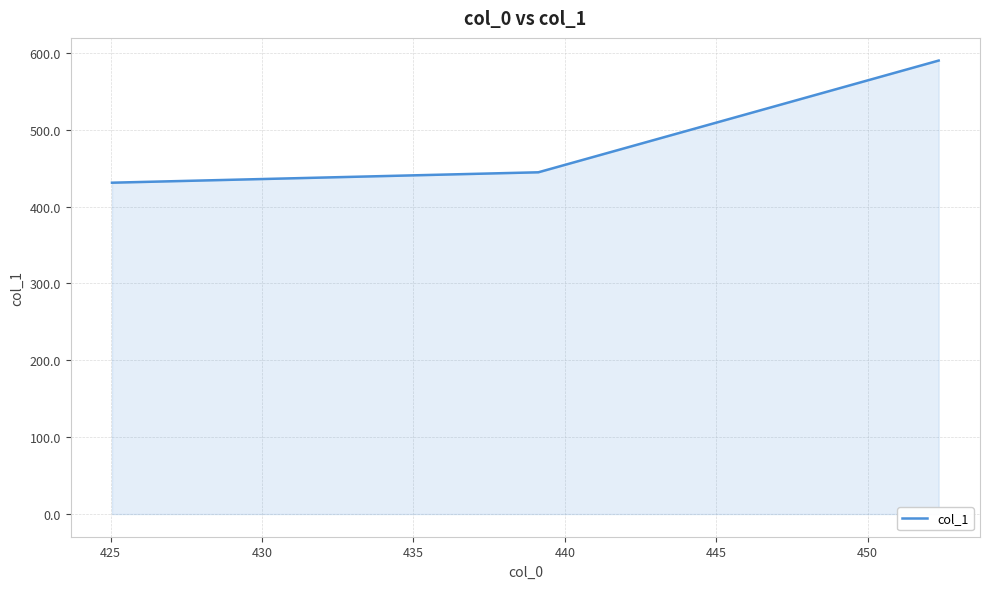

How many lines are shown in the chart?

1